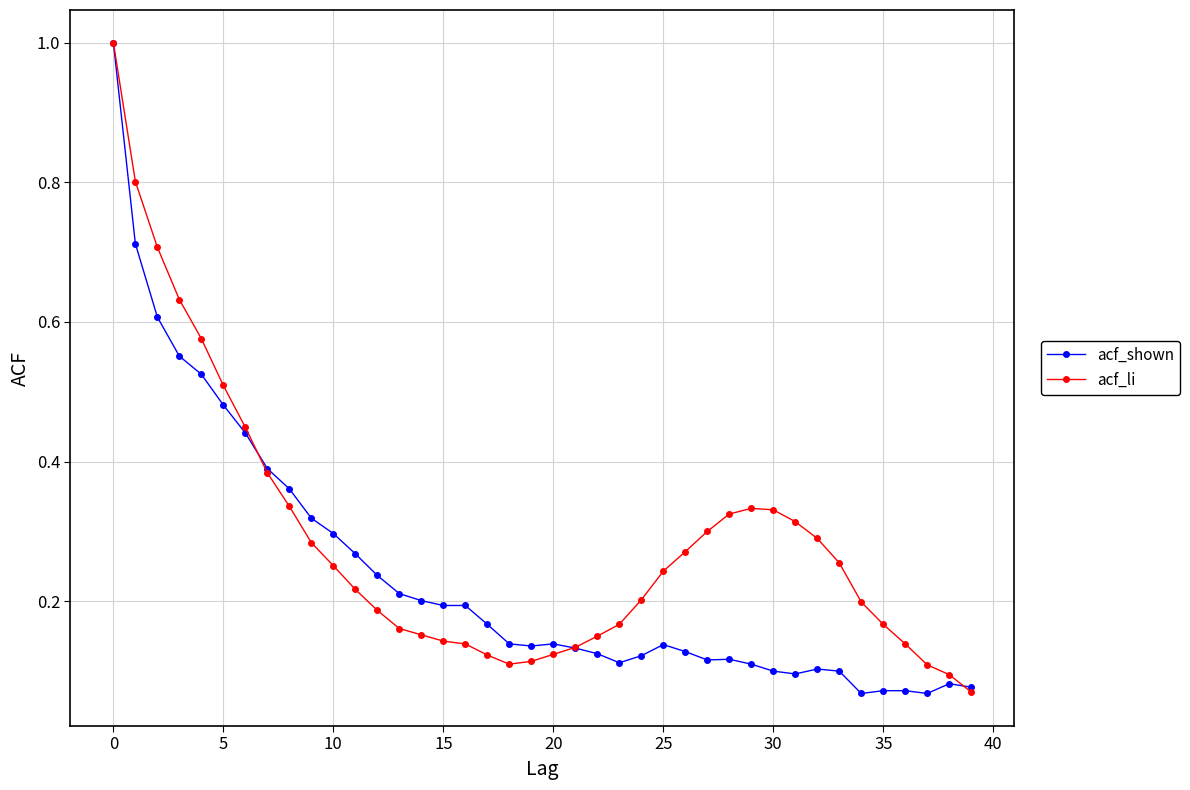

What is the greatest value displayed?

1.0